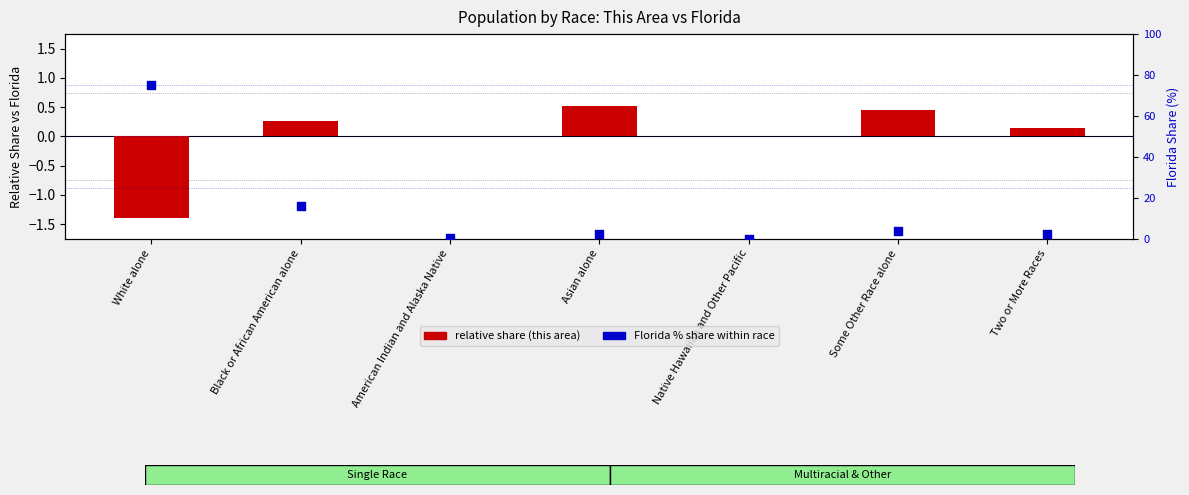

Which series contains the lowest Y value?

This Area vs Florida (normalized)